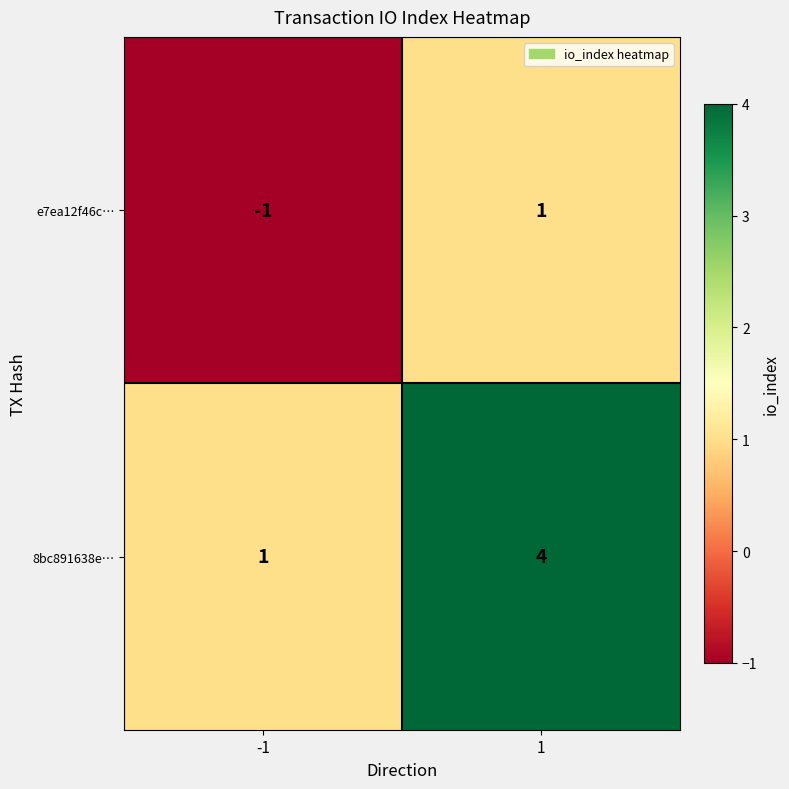

What is the difference between the highest and lowest values at -1?

2